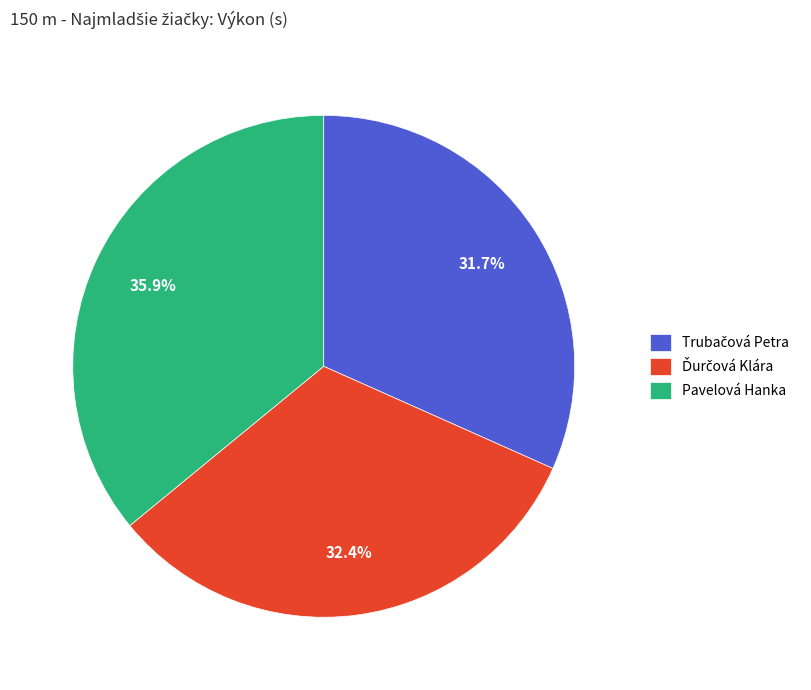

Which category has the biggest portion of the pie?

Pavelová Hanka